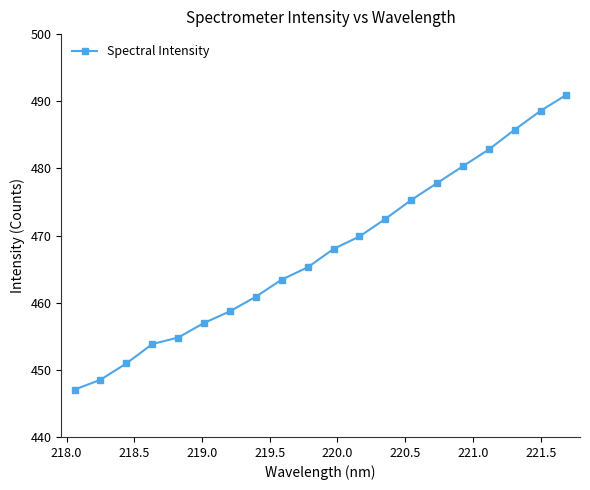

What is the value of the 19th point from the left?

488.6